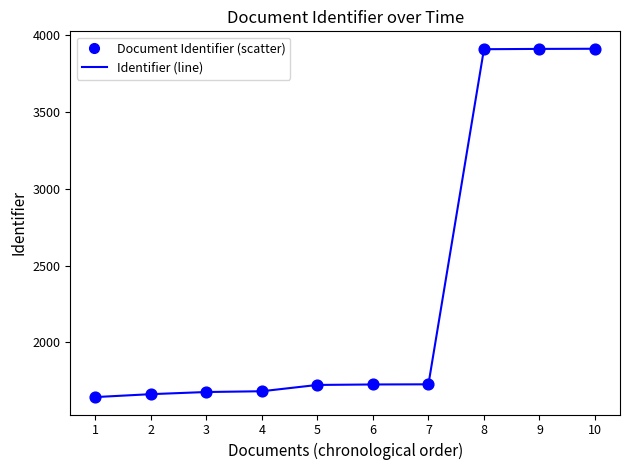

Between 8 and 2, which is larger?

8